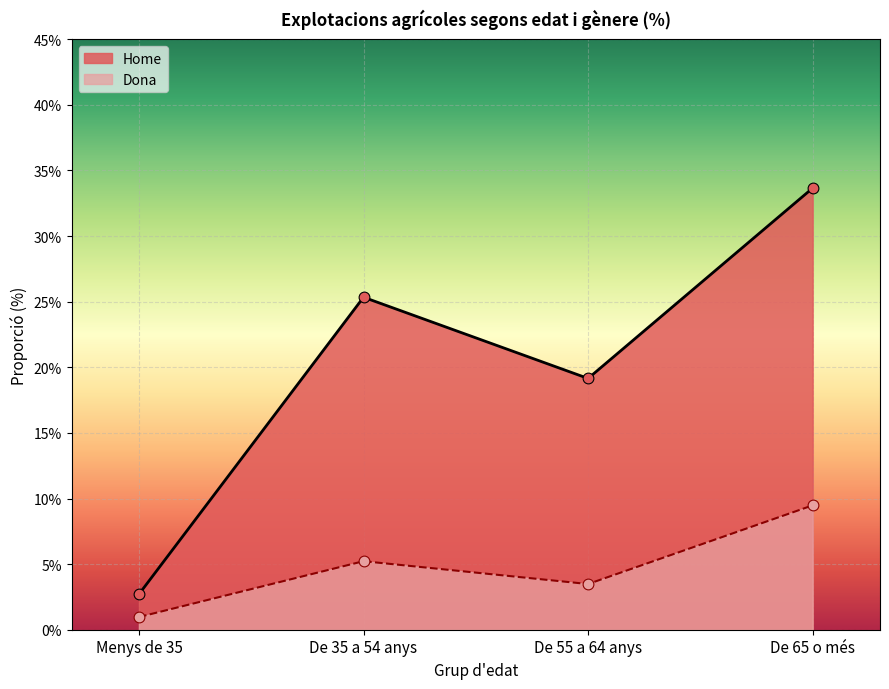

Is the value of Dona at De 55 a 64 anys greater than the value of Home at De 55 a 64 anys?

No